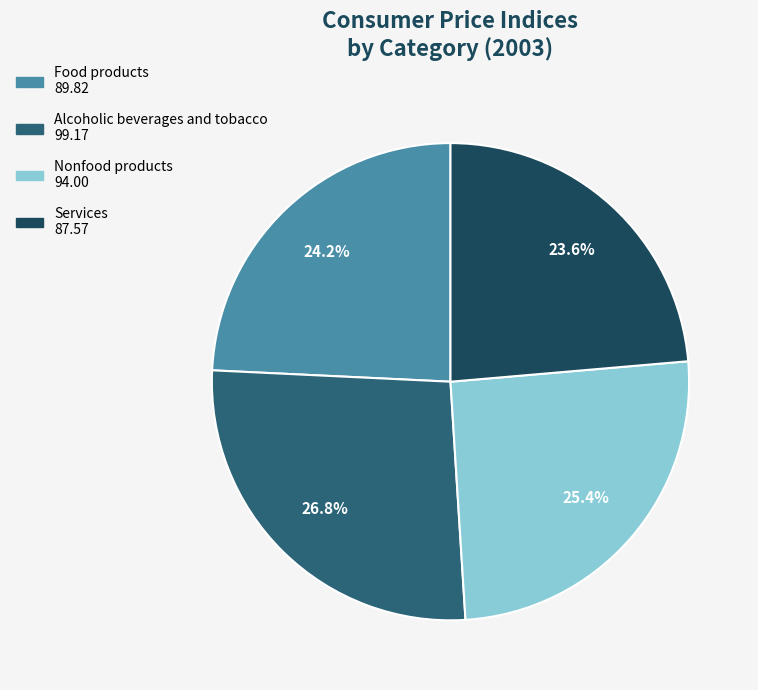

How many segments does this pie chart have?

4